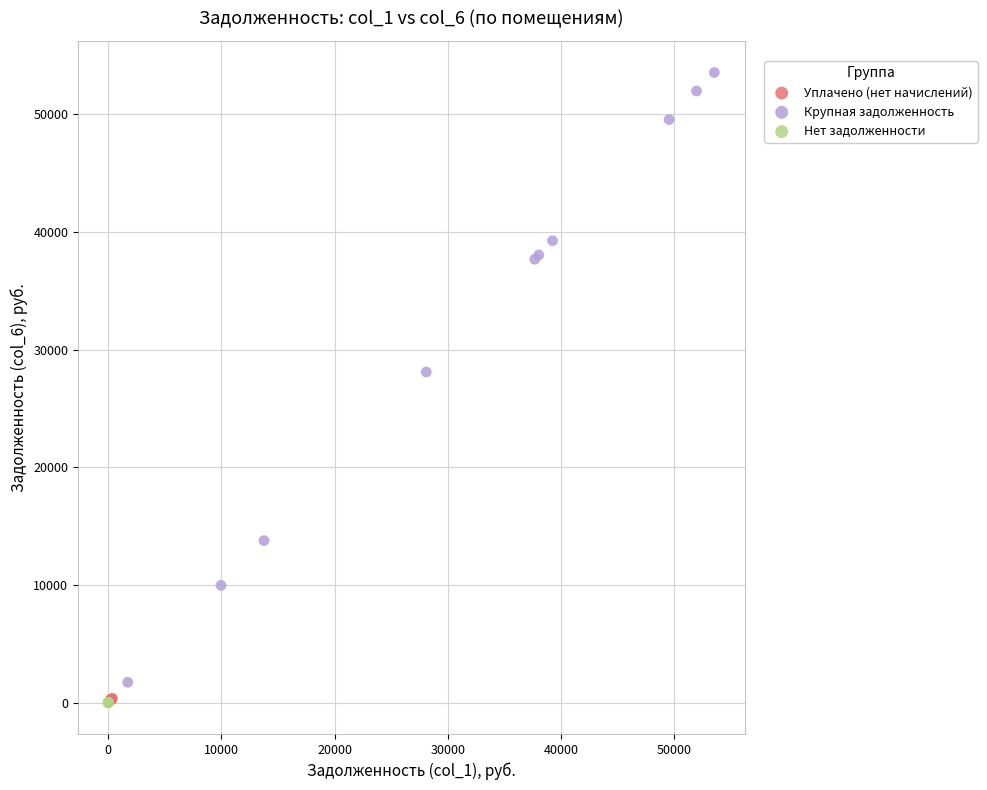

Which series reaches the maximum Y coordinate?

Крупная задолженность